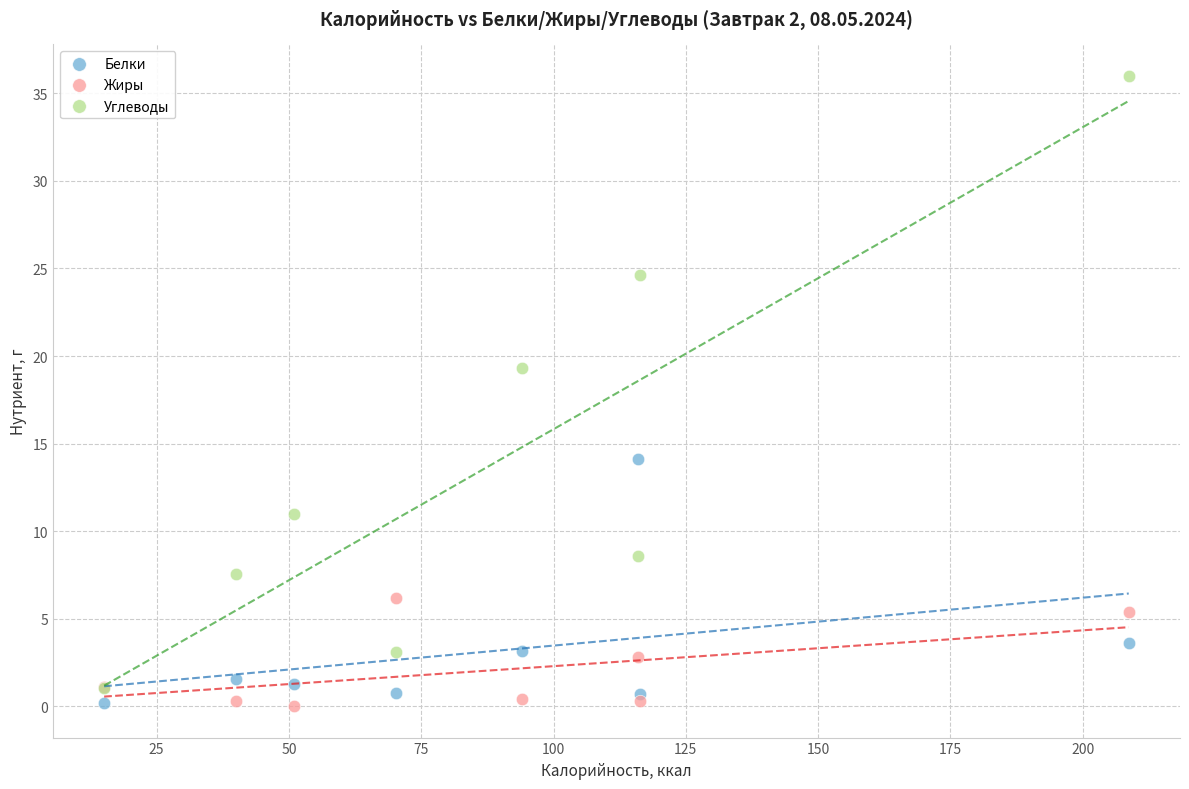

What are all the series names shown in the legend?

Белки, Жиры, Углеводы